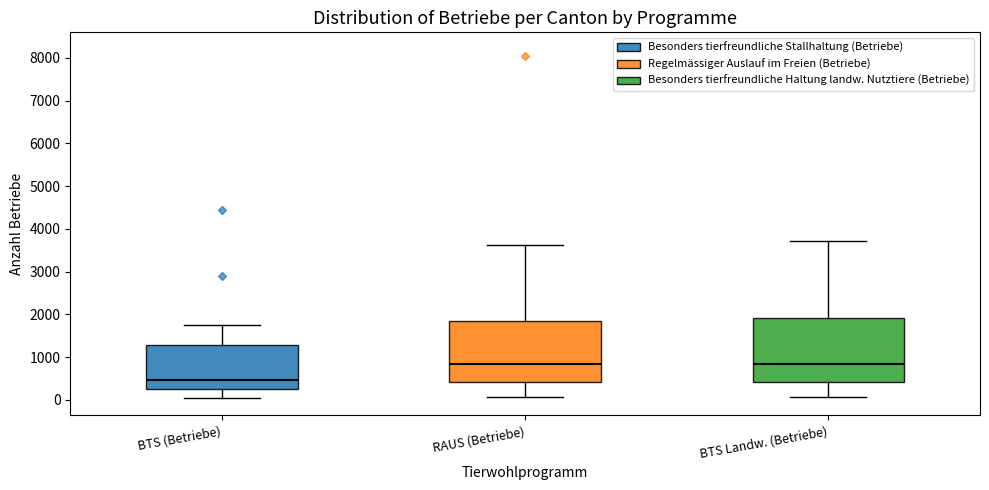

Reading left to right, transcribe this box plot: for each box, give where its median line is, the range the box spans, and where its two whiskers end, as read against the y-axis. The values are not printed on the chart, so give them approximately, as read against the axis.

BTS (Betriebe): median 500, box 300 to 1300, whiskers 0 to 1800
RAUS (Betriebe): median 800, box 400 to 1800, whiskers 100 to 3600
BTS Landw. (Betriebe): median 800, box 400 to 1900, whiskers 100 to 3700